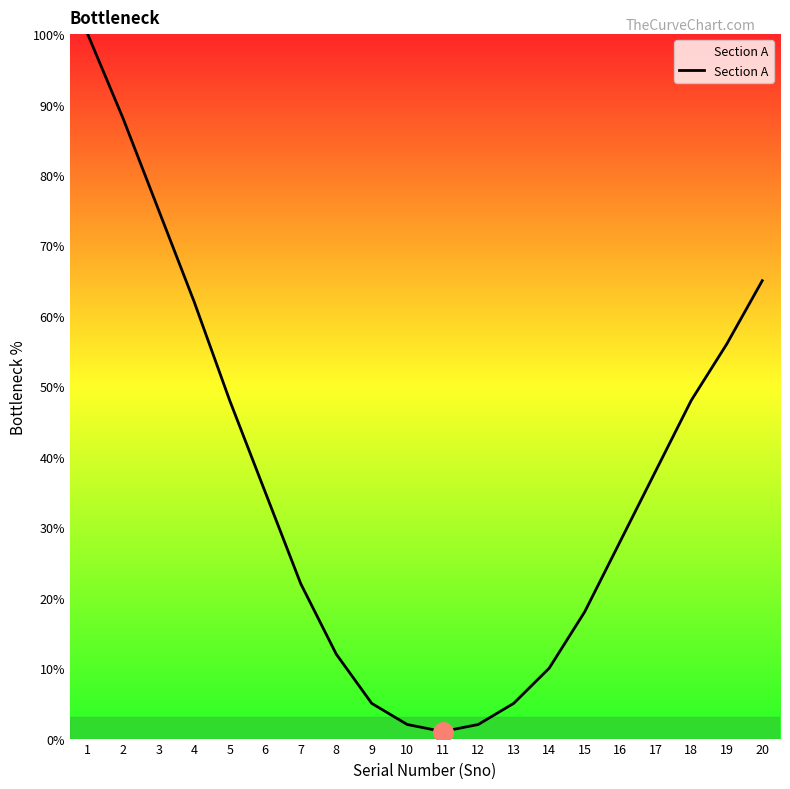

Which has a higher value, 14 or 6?

6